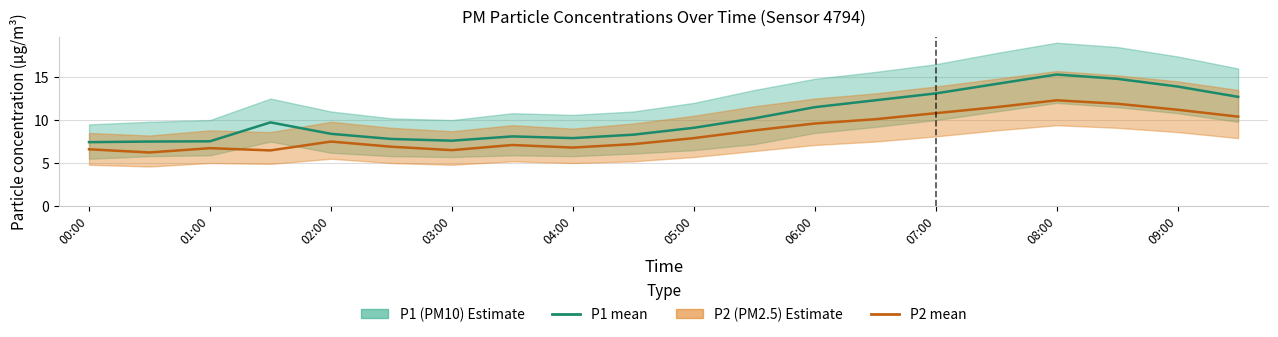

Is this an area chart (filled region under the line)?

No